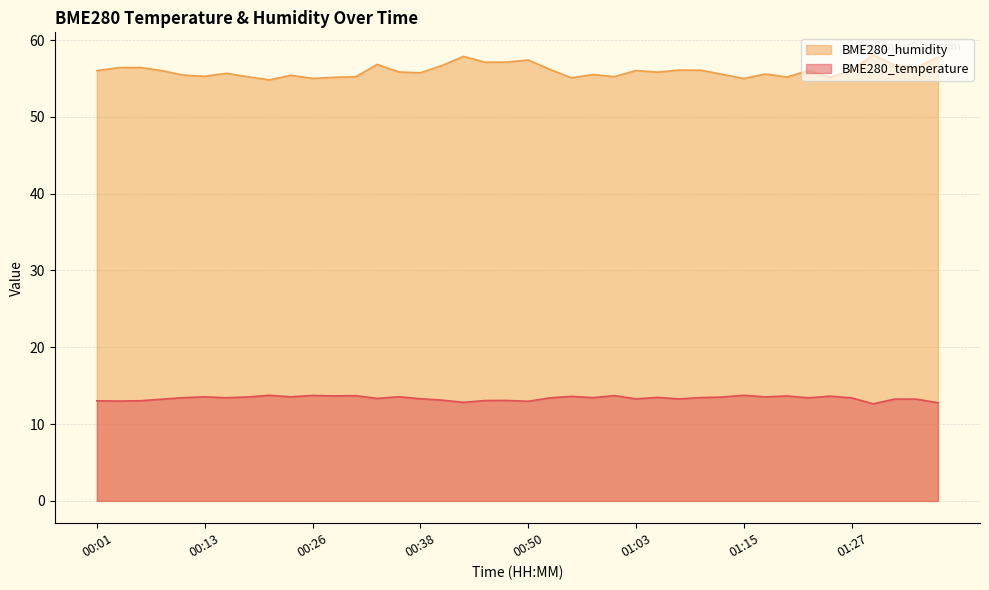

The BME280_temperature series shows 8.4 at 00:55. True or false?

False